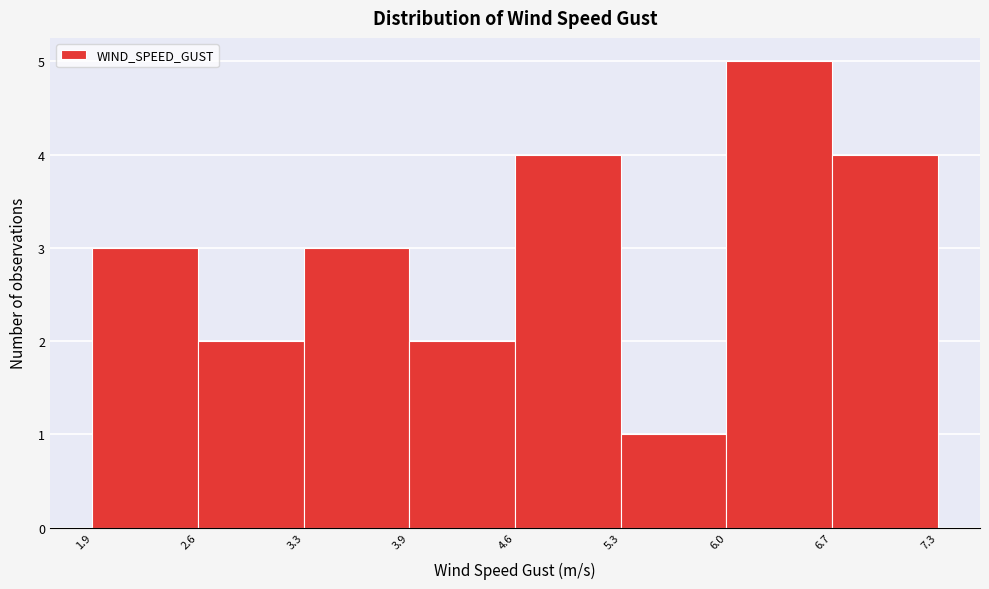

Which range on the x-axis has the tallest bar?

6.0 to 6.7